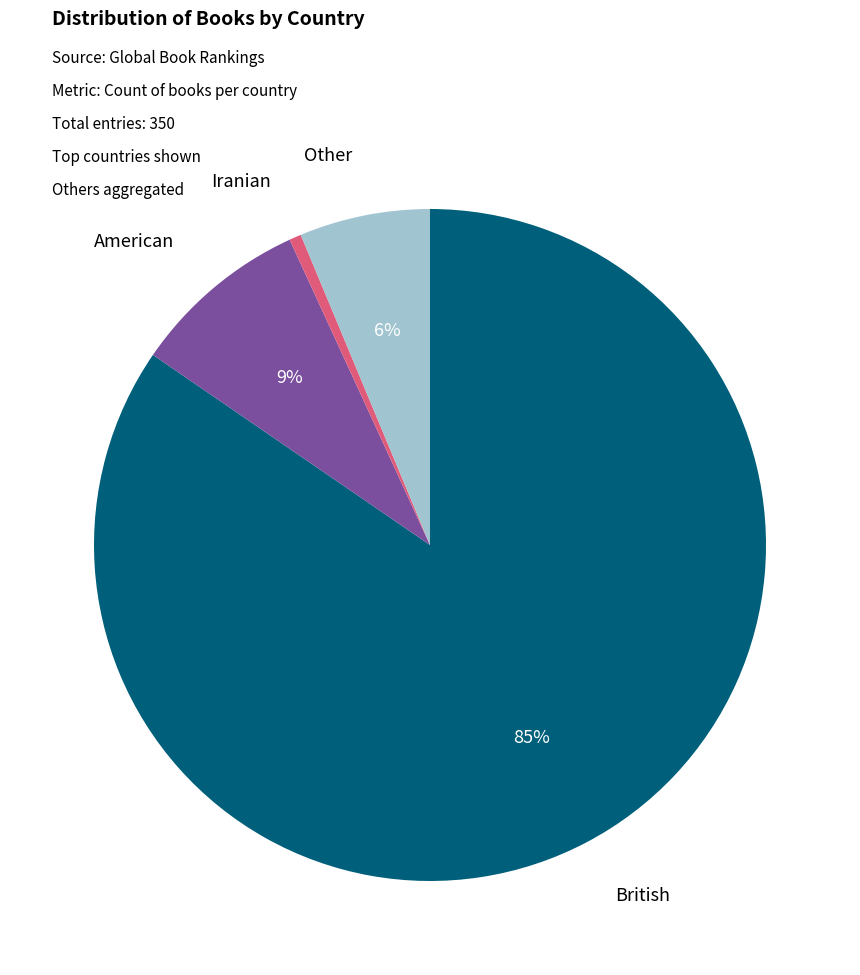

Does any single category account for the majority?

Yes